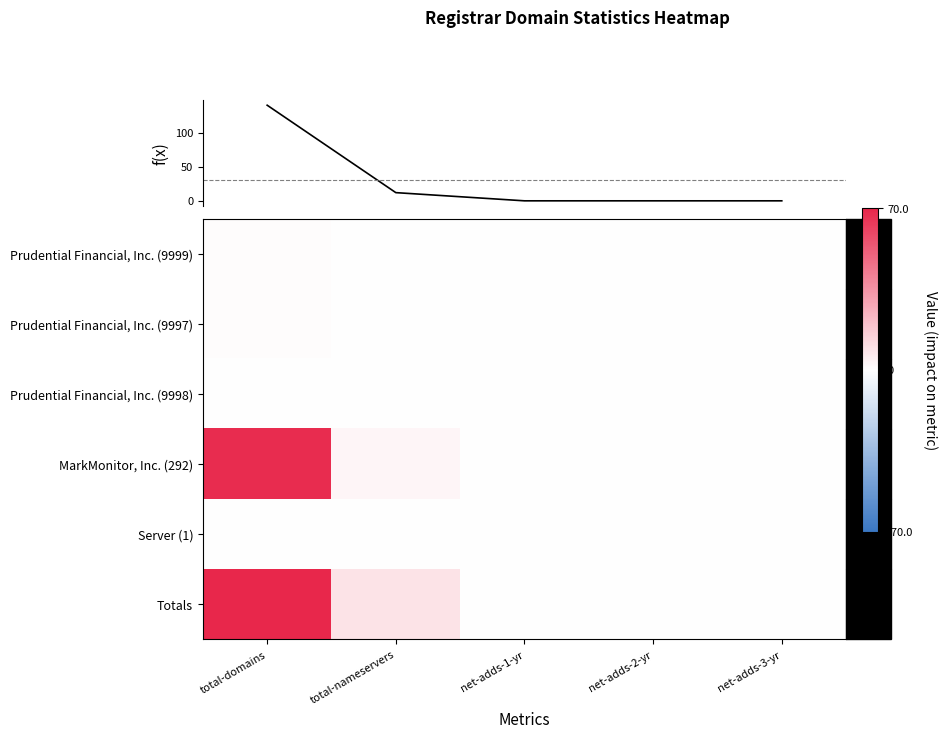

Between total-domains and net-adds-2-yr, which series saw the biggest shift?

Totals